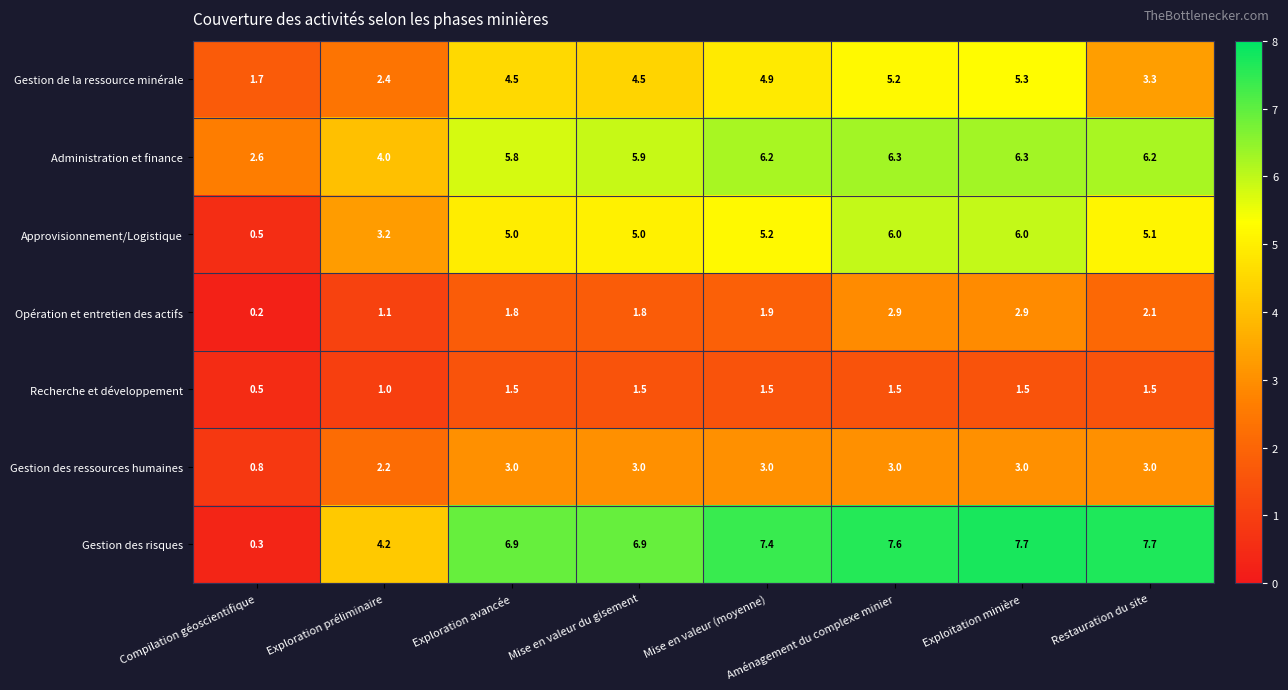

Which category has the lowest value across all series?

Compilation géoscientifique